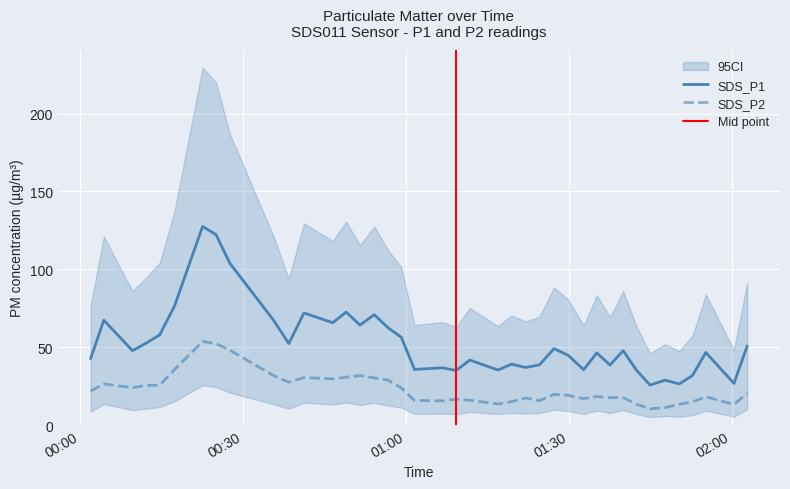

What is the label of the 19th point from the right?

2023/10/13 01:11:48